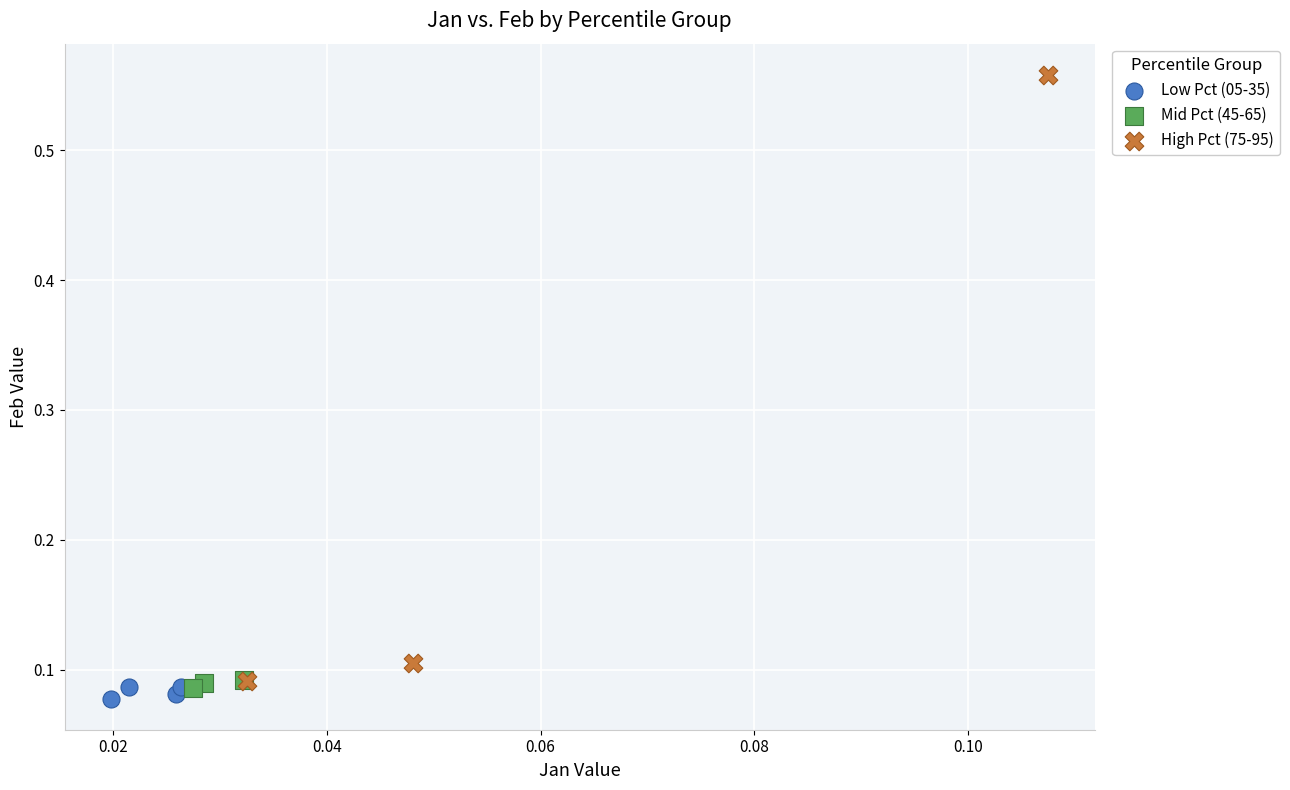

What are all the series names shown in the legend?

Low Pct (05-35), Mid Pct (45-65), High Pct (75-95)